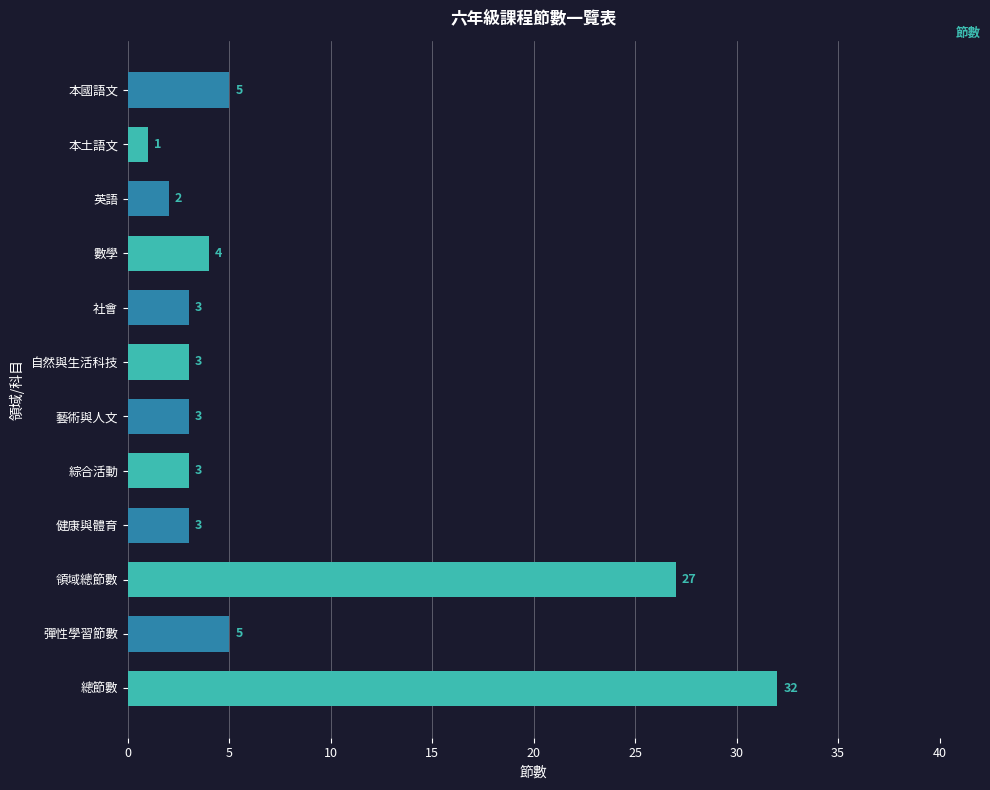

What position from the bottom is 綜合活動?

5